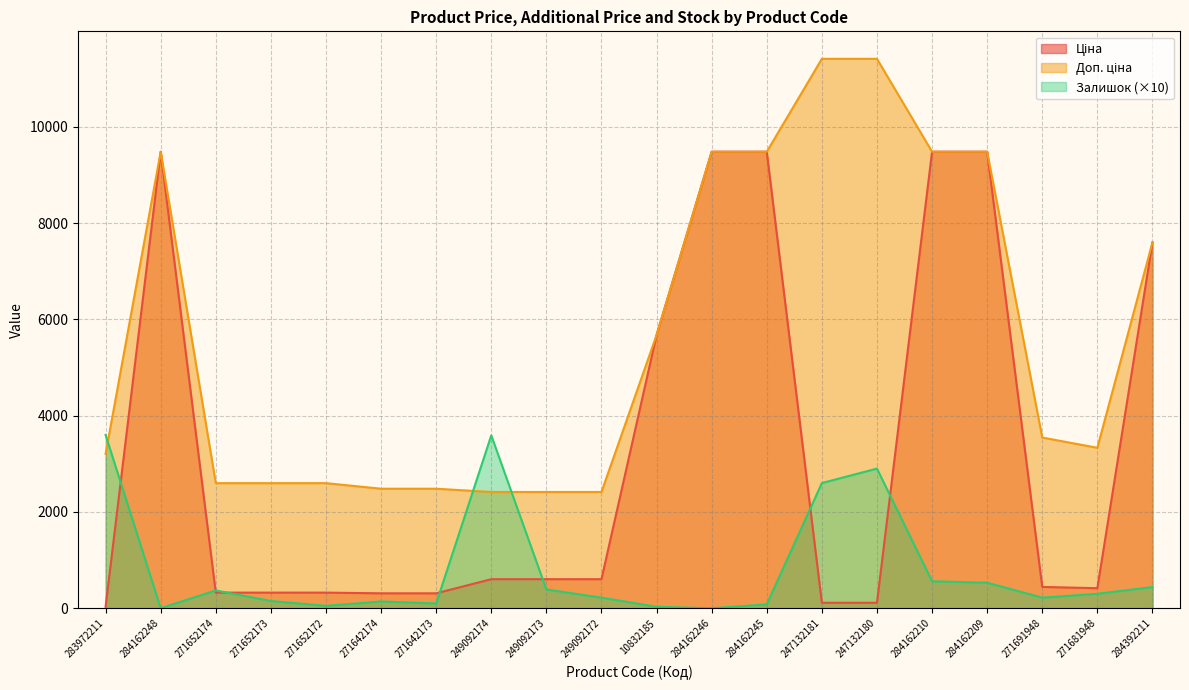

How many data points does each series have?

20